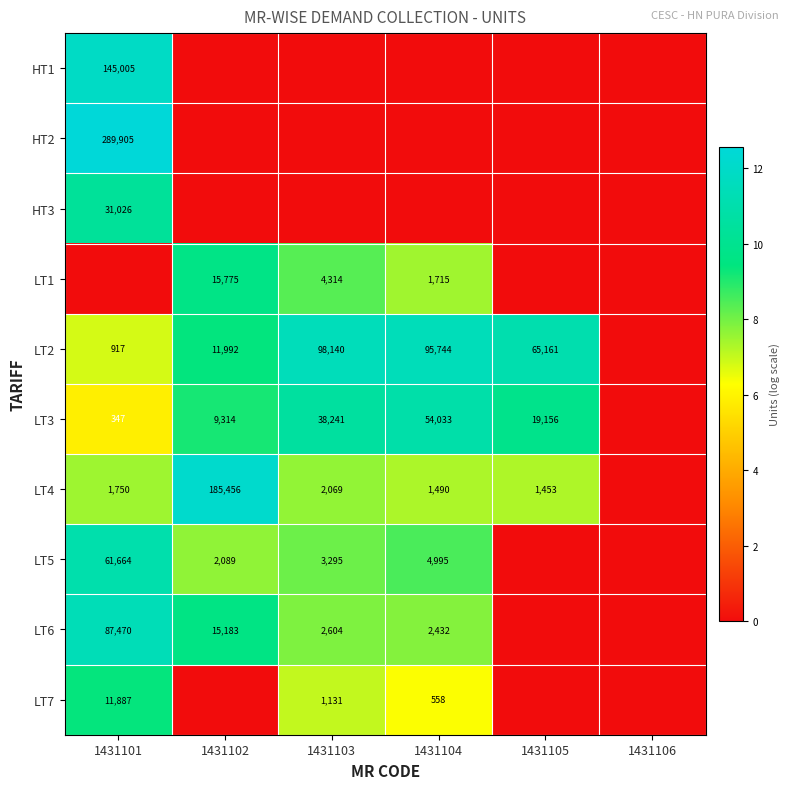

Is it true that HT1 equals 145005 at 1431101?

True